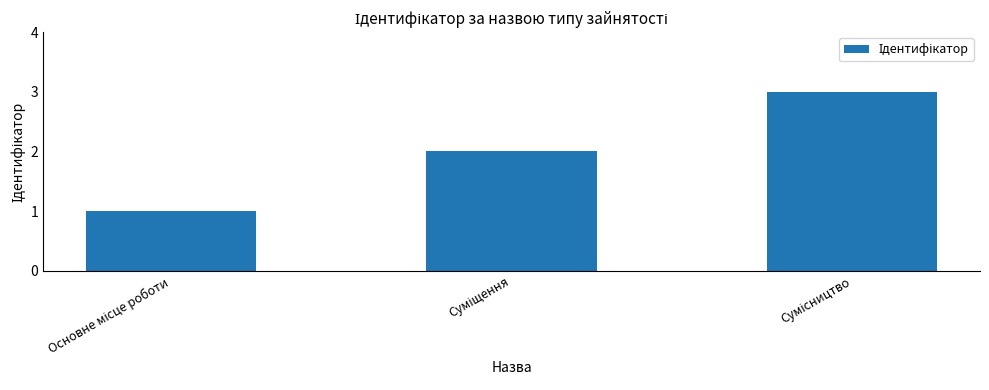

What is the sum of all values?

6